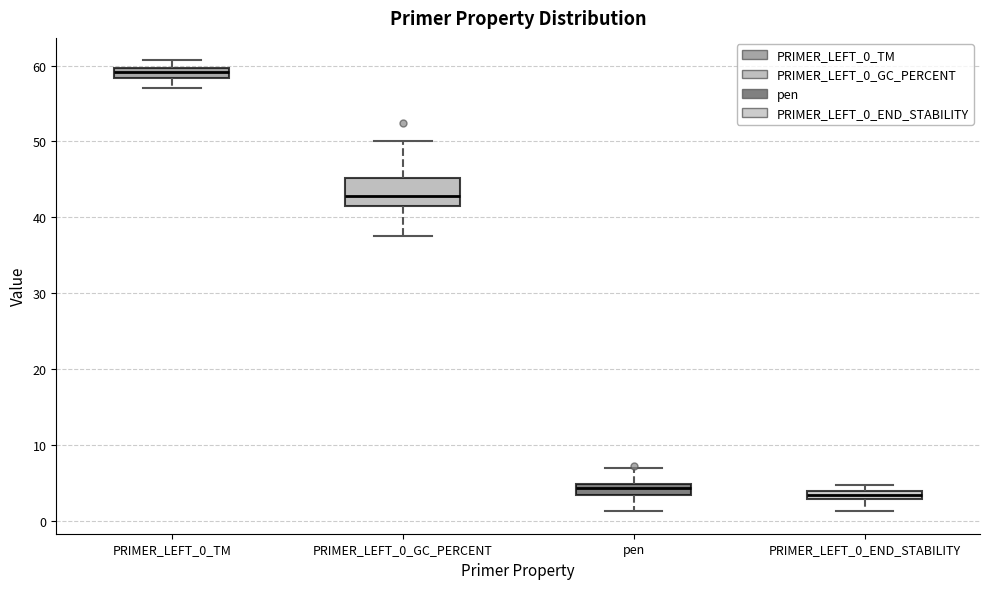

Where does the lower whisker of the box for PRIMER_LEFT_0_END_STABILITY end on the y-axis? The values are not printed on the chart, so give them approximately, as read against the axis.

1